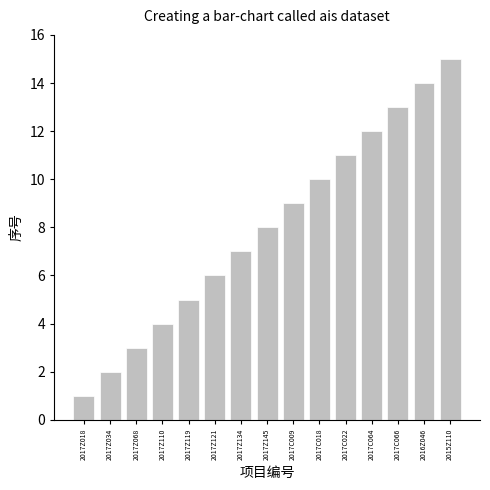

Reading left to right, transcribe all the data shown in this chart.

1	2	3	4	5	6	7	8	9	10	11	12	13	14	15